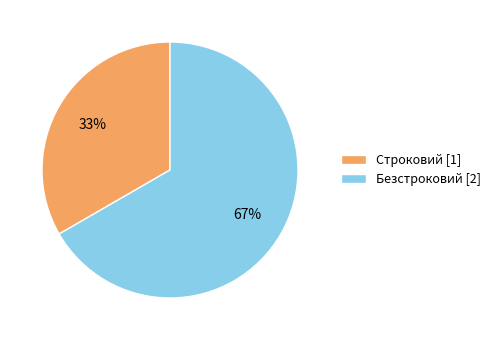

Do Строковий and Безстроковий together represent more than half of the pie?

Yes